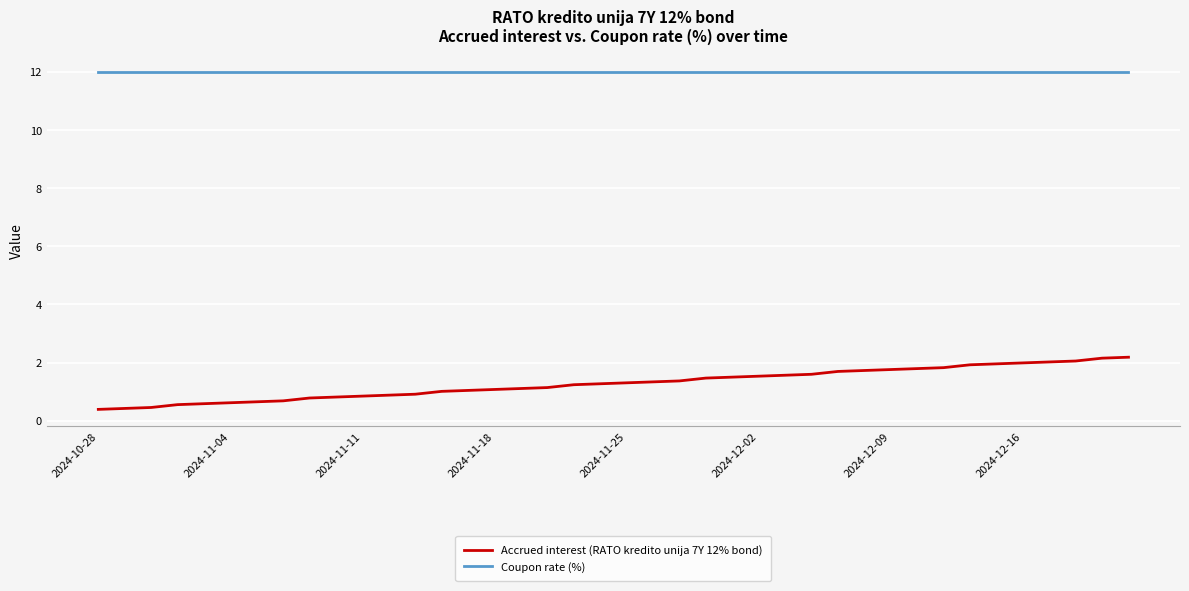

What are all the series names shown in the legend?

Accrued interest (RATO kredito unija 7Y 12% bond), Coupon rate (%)